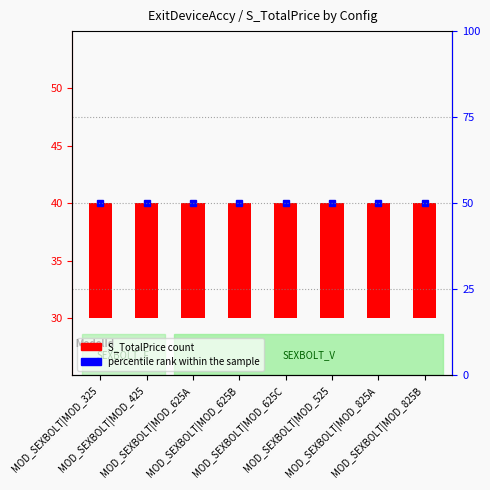

Which has a higher value, MOD_SEXBOLT|MOD_625C or MOD_SEXBOLT|MOD_825A?

MOD_SEXBOLT|MOD_625C